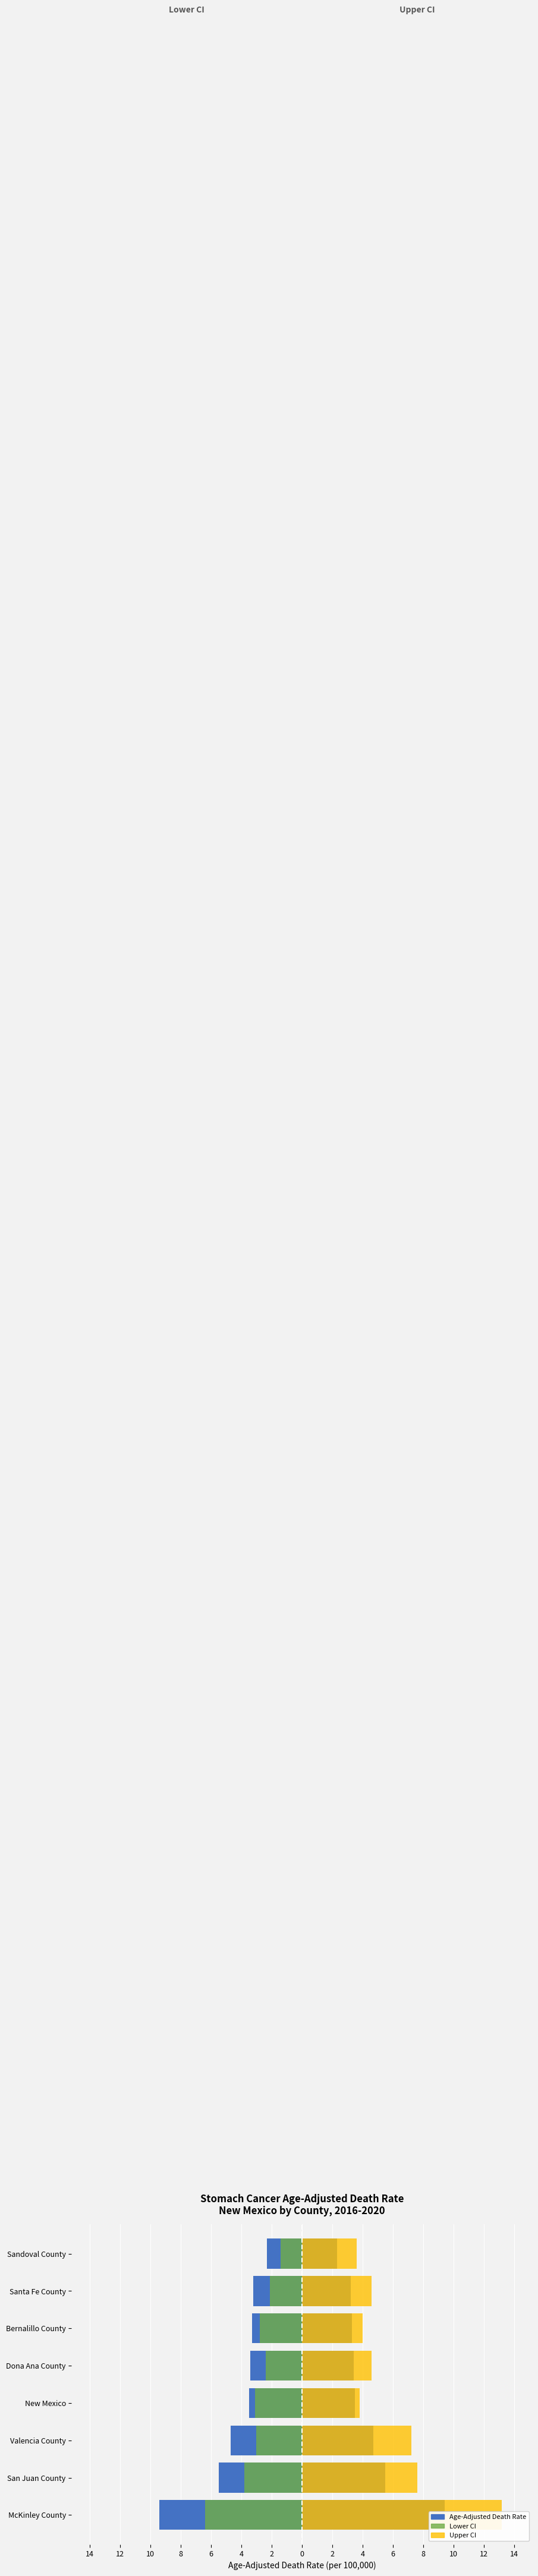

Which has a higher value, Bernalillo County or Valencia County?

Bernalillo County